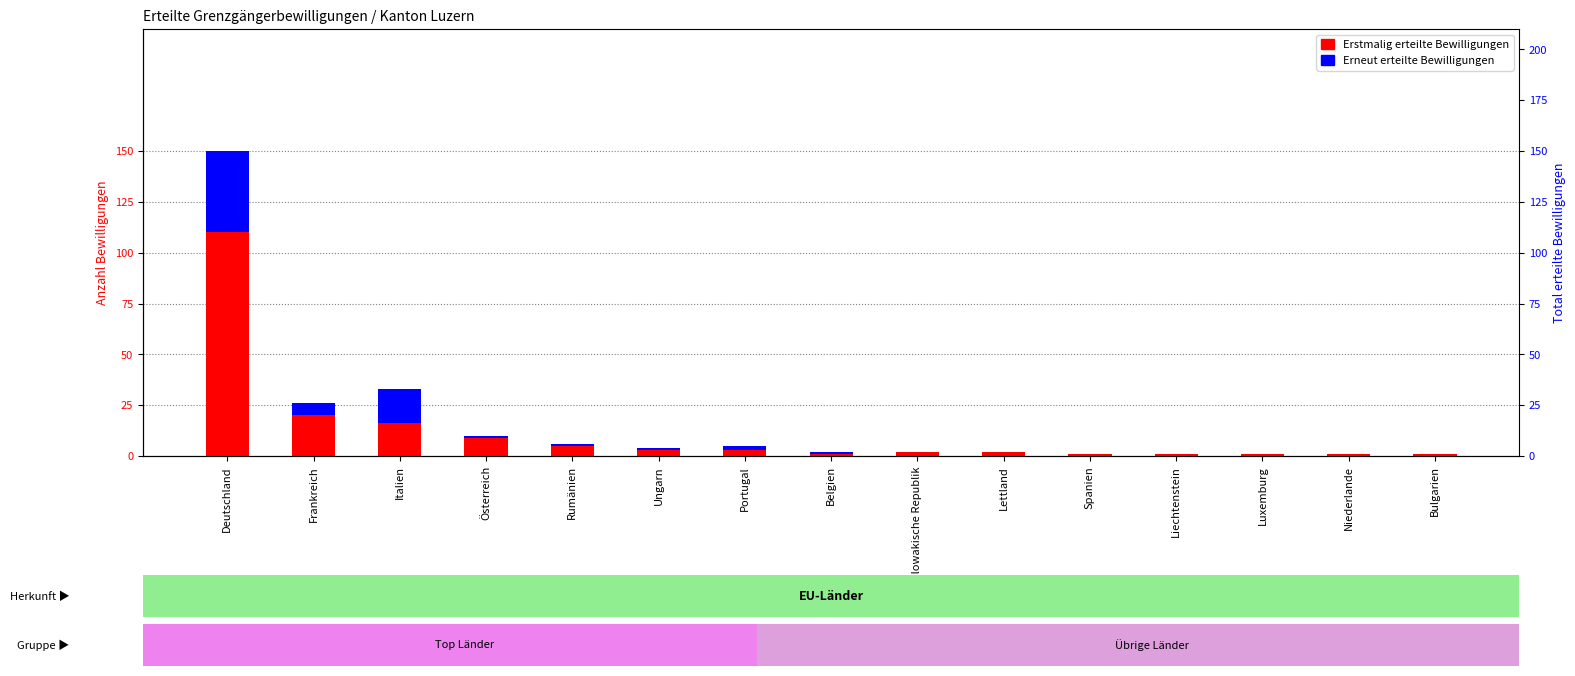

What are all the series names shown in the legend?

Erstmalig erteilte Bewilligungen, Erneut erteilte Bewilligungen